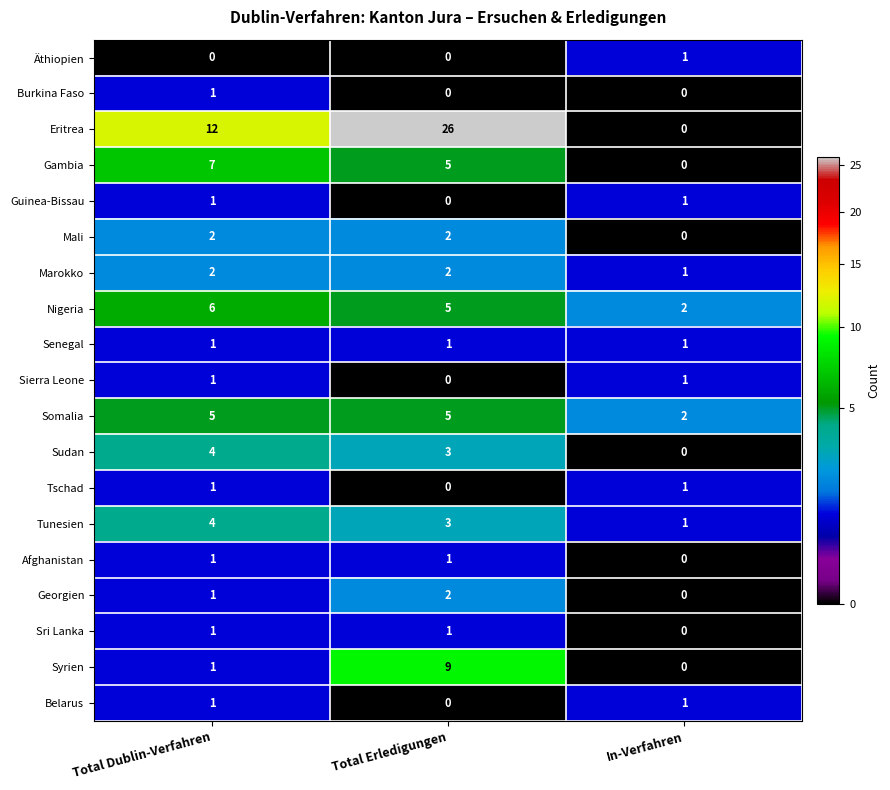

At which label does Guinea-Bissau reach its minimum?

Total Erledigungen